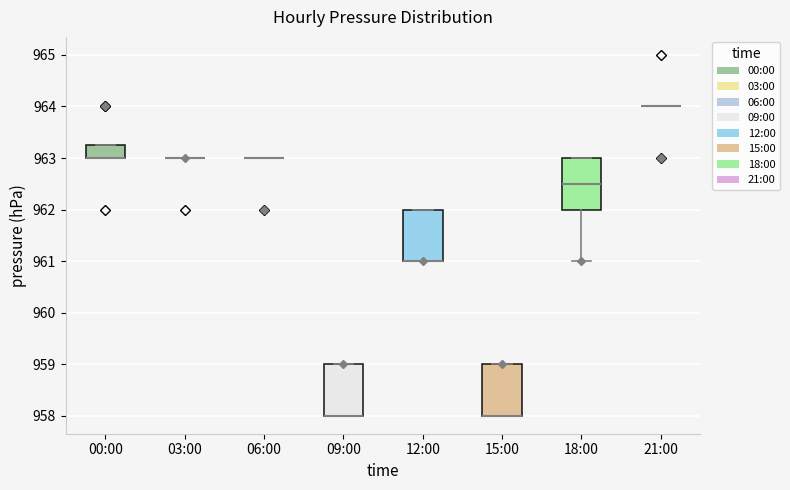

Reading left to right, read every box against the y-axis: the position of its median line, the range the box covers, and the ends of its whiskers. The values are not printed on the chart, so give them approximately, as read against the axis.

00:00: median 963.0 (drawn on the box's lower edge), box 963.0 to 963.3, whiskers 963.0 to 963.3
03:00: box collapsed to a line at 963.0, whiskers 963.0 to 963.0
06:00: box collapsed to a line at 963.0, whiskers 963.0 to 963.0
09:00: median 958.0 (drawn on the box's lower edge), box 958.0 to 959.0, whiskers 958.0 to 959.0
12:00: median 961.0 (drawn on the box's lower edge), box 961.0 to 962.0, whiskers 961.0 to 962.0
15:00: median 958.0 (drawn on the box's lower edge), box 958.0 to 959.0, whiskers 958.0 to 959.0
18:00: median 962.5, box 962.0 to 963.0, whiskers 961.0 to 963.0
21:00: box collapsed to a line at 964.0, whiskers 964.0 to 964.0